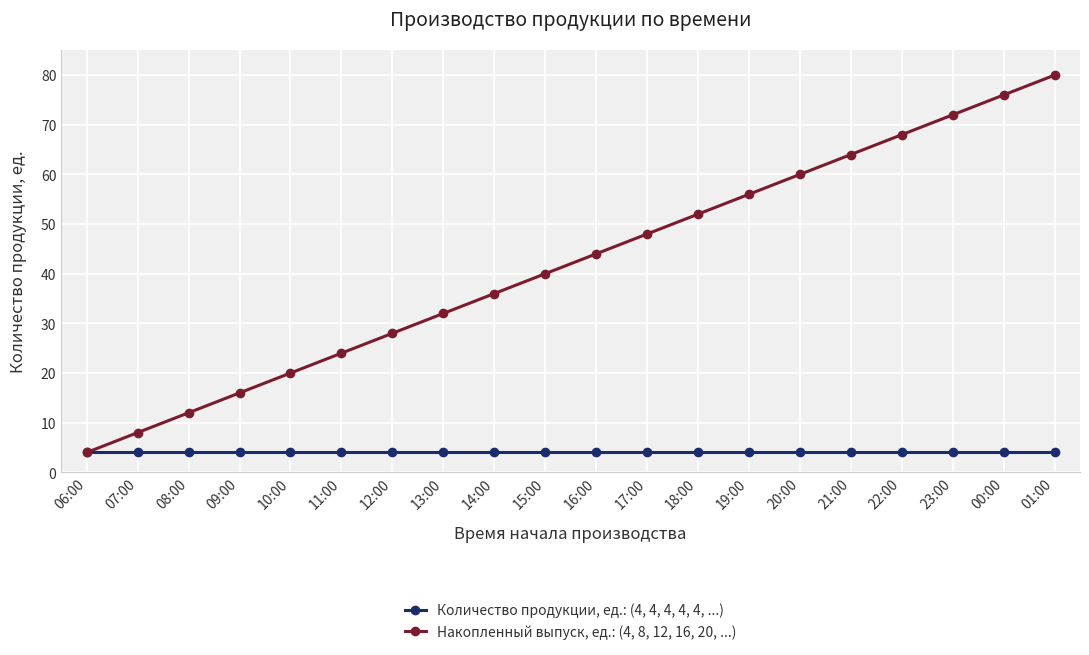

The value of Количество продукции, ед.: (4, 4, 4, 4, 4, ...) at 12:00 is 7. True or false?

False